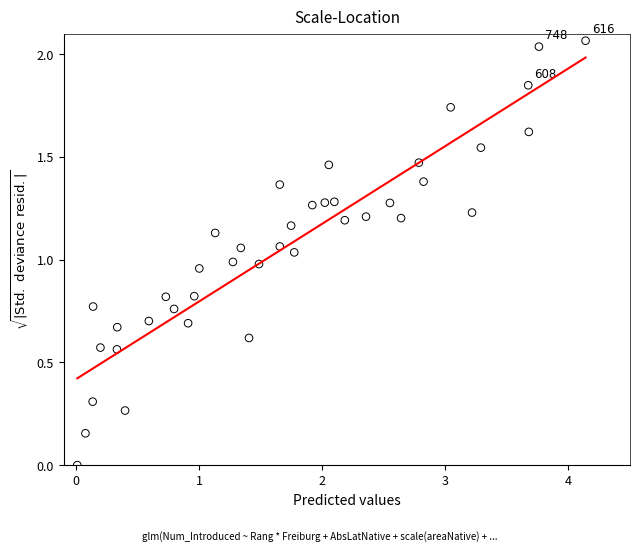

Count the number of points in this scatter plot.

40